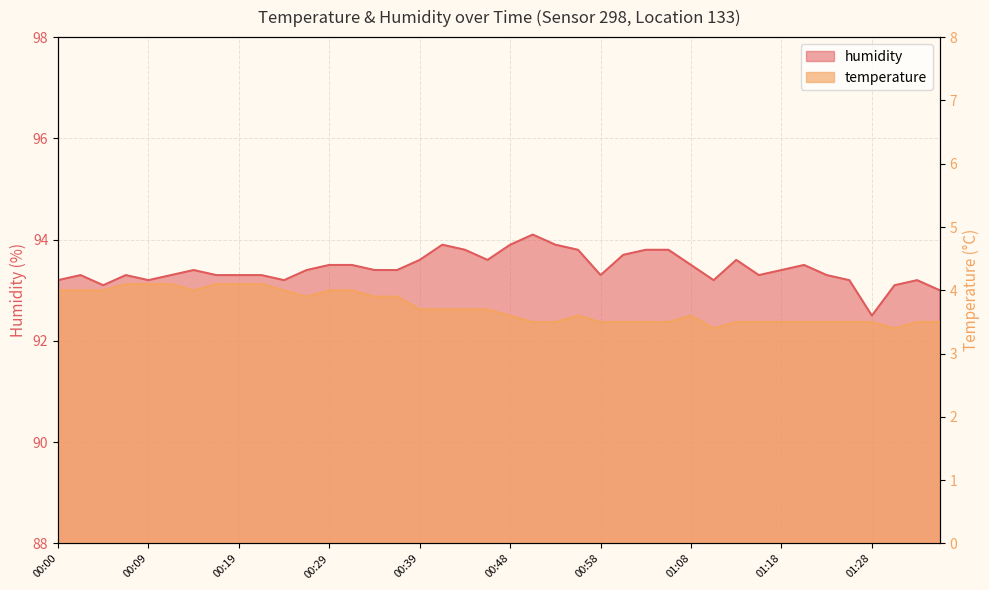

Which has a higher value, 00:26 or 01:20?

00:26